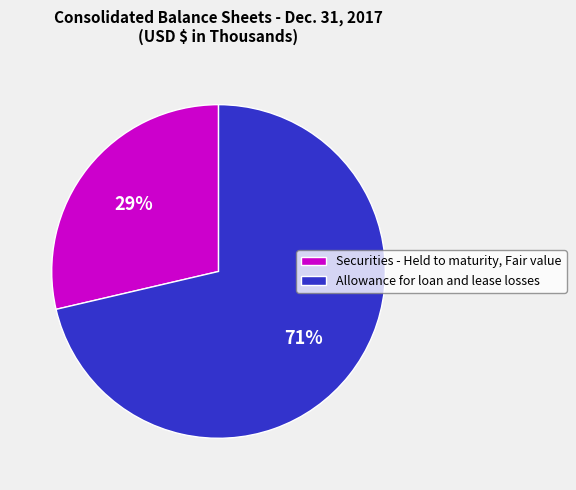

Between Allowance for loan and lease losses and Securities - Held to maturity, Fair value, which is larger?

Allowance for loan and lease losses